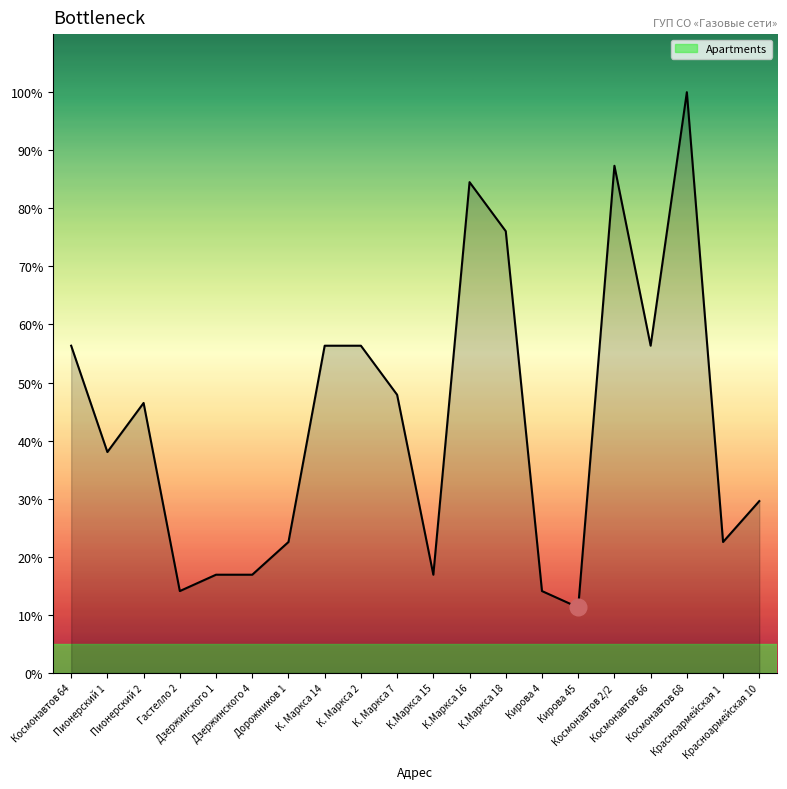

What is the label of the 16th point from the left?

Космонавтов 2/2